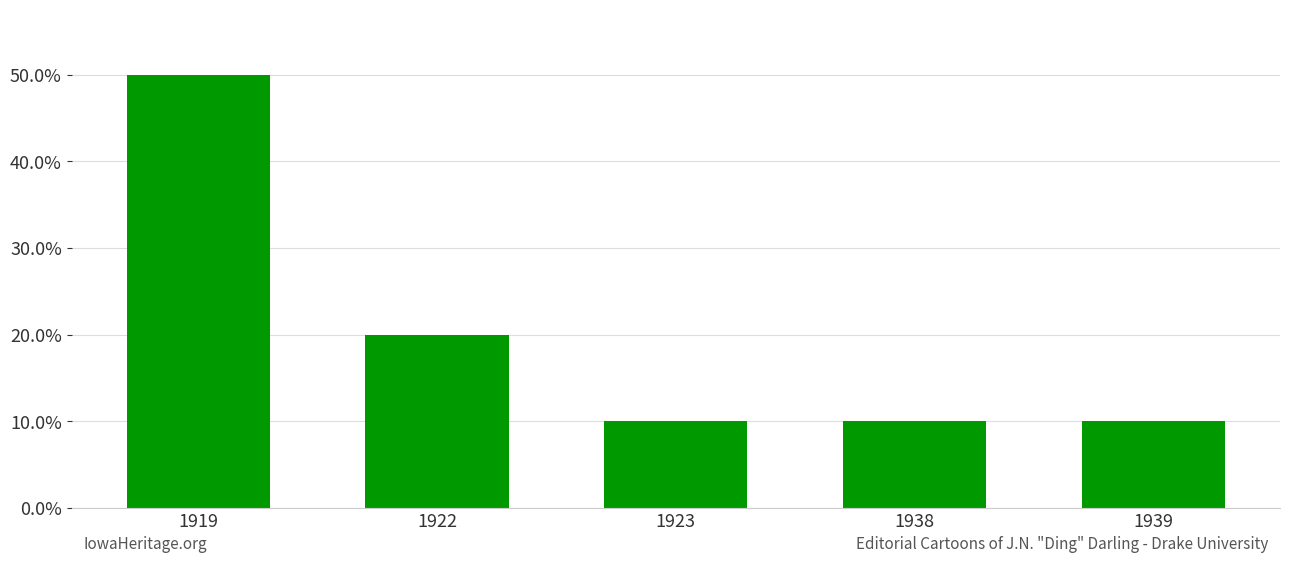

Which category has the lowest value across all series?

1923